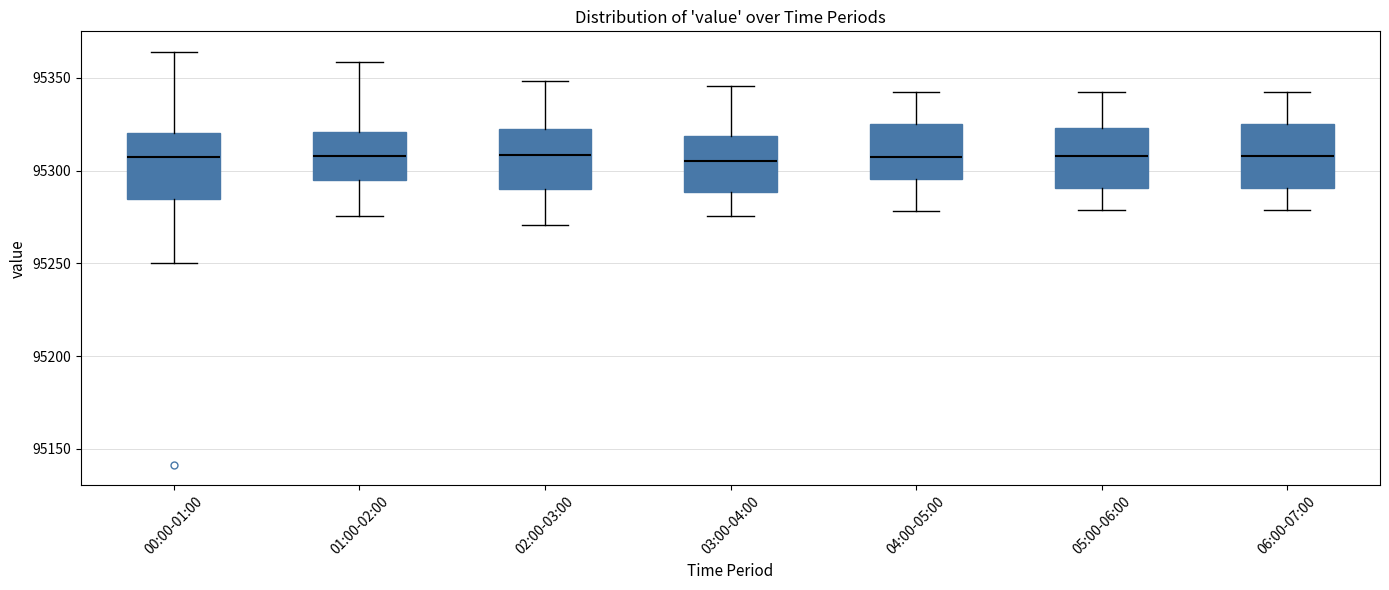

Where does the upper whisker of the box for 04:00-05:00 end on the y-axis? The values are not printed on the chart, so give them approximately, as read against the axis.

95345